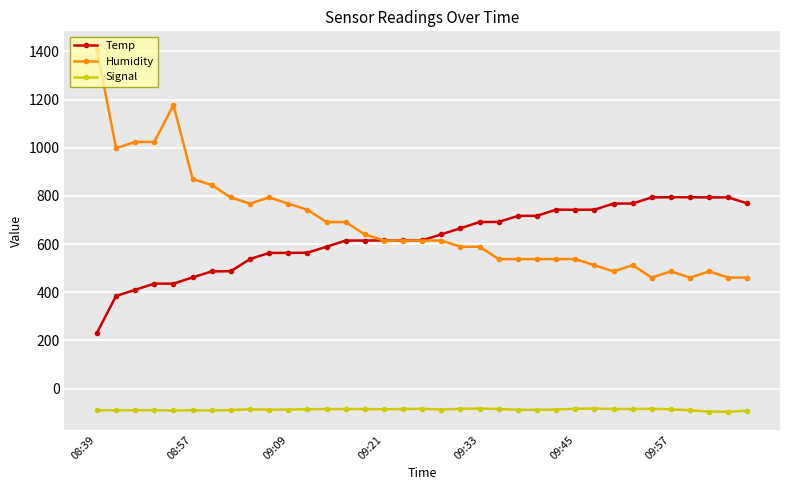

What are all the series names shown in the legend?

Temp, Humidity, Signal